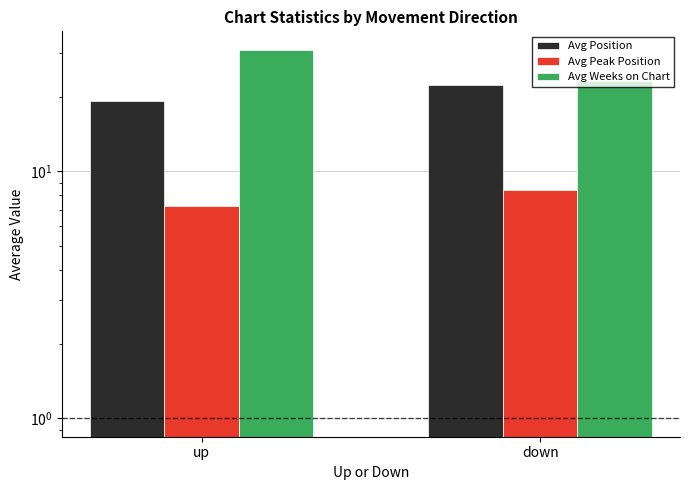

Count the number of categories in the chart.

2